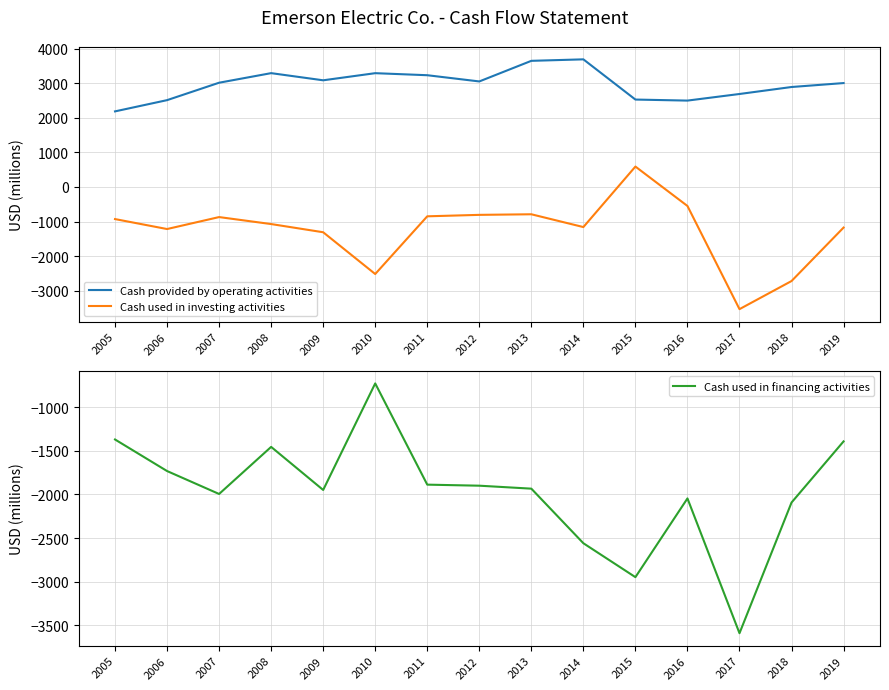

Rank the series by their maximum value, from lowest to highest.

Cash used in financing activities, Cash used in investing activities, Cash provided by operating activities